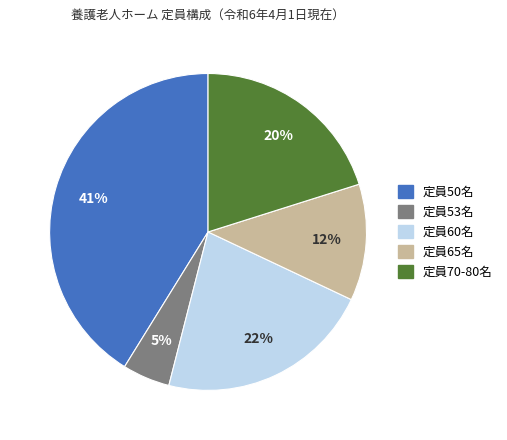

Is there any slice that represents more than half of the pie?

No